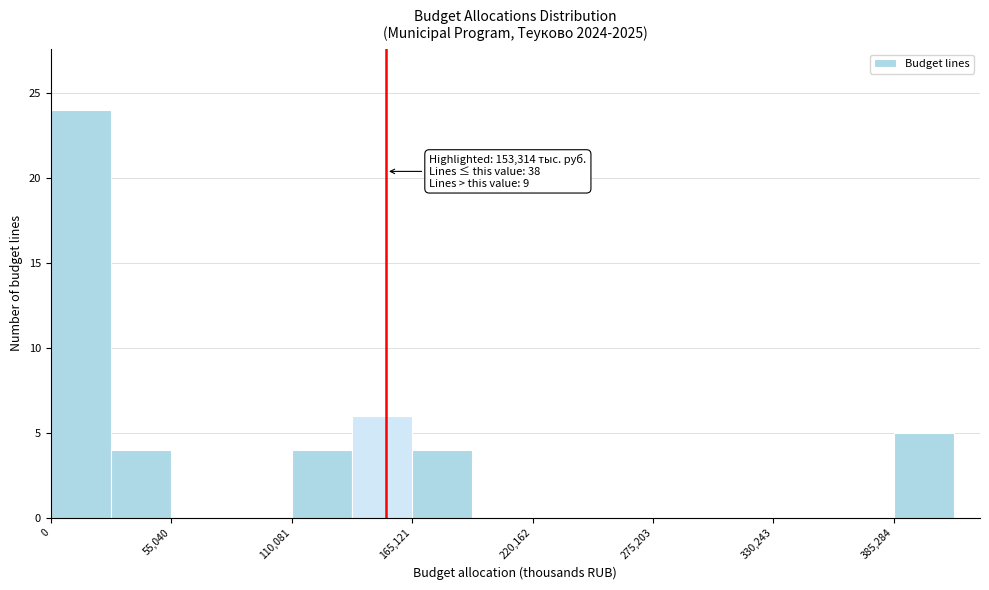

Around what value on the x-axis is the tallest bar? Give the approximate position of its centre, as read against the axis.

10000